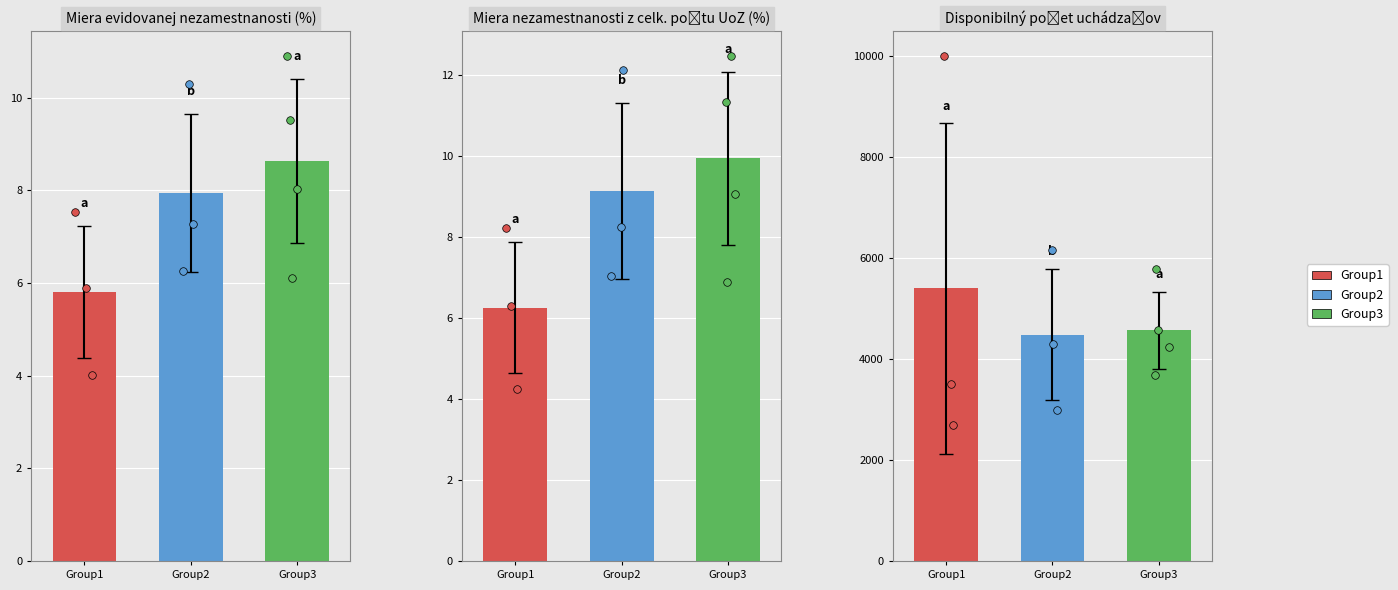

Which series reaches the minimum Y coordinate?

Miera evidovanej nezamestnanosti (%)